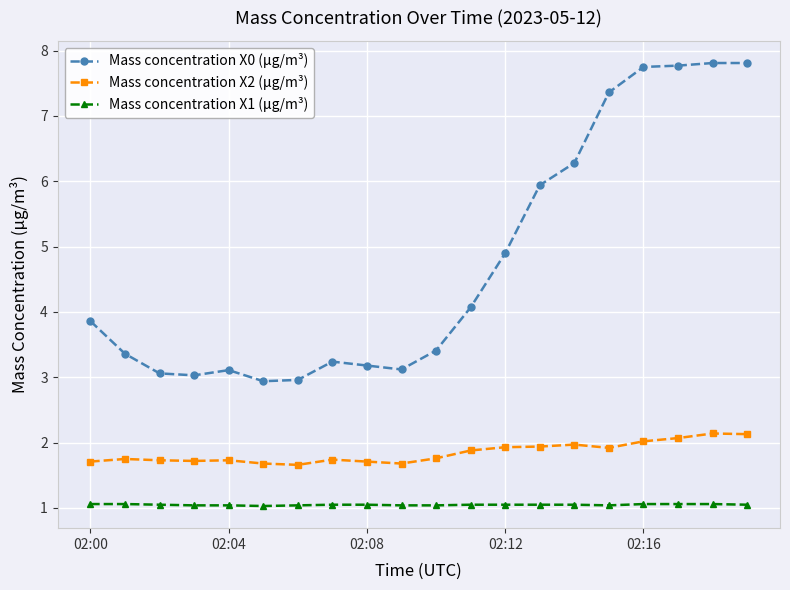

Rank the series by their maximum value, from highest to lowest.

Mass concentration X0 (μg/m³), Mass concentration X2 (μg/m³), Mass concentration X1 (μg/m³)